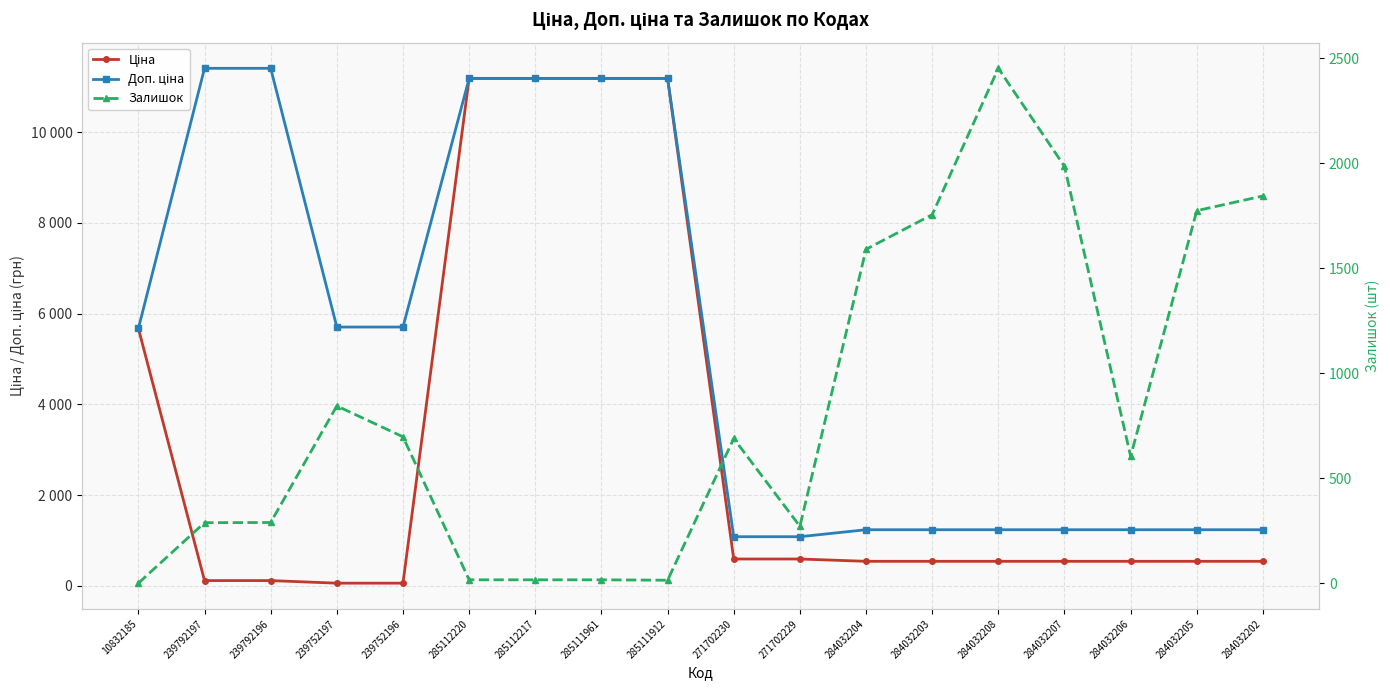

List the labels in order of Ціна value, largest first.

285112220, 285112217, 285111961, 285111912, 10832185, 271702230, 271702229, 284032204, 284032203, 284032208, 284032207, 284032206, 284032205, 284032202, 239792197, 239792196, 239752197, 239752196